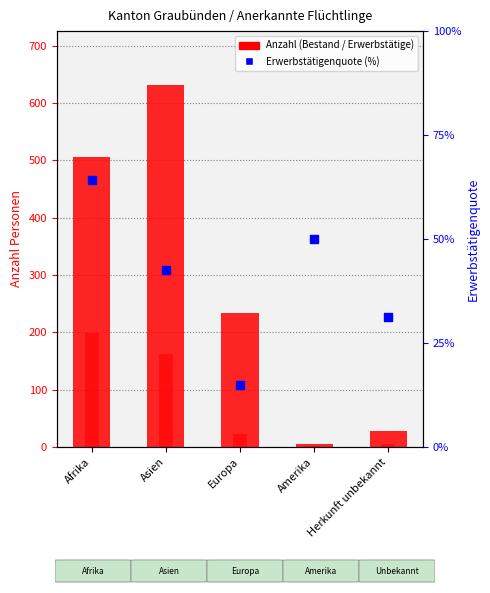

Which series contains the highest Y value?

Total (Bestand)